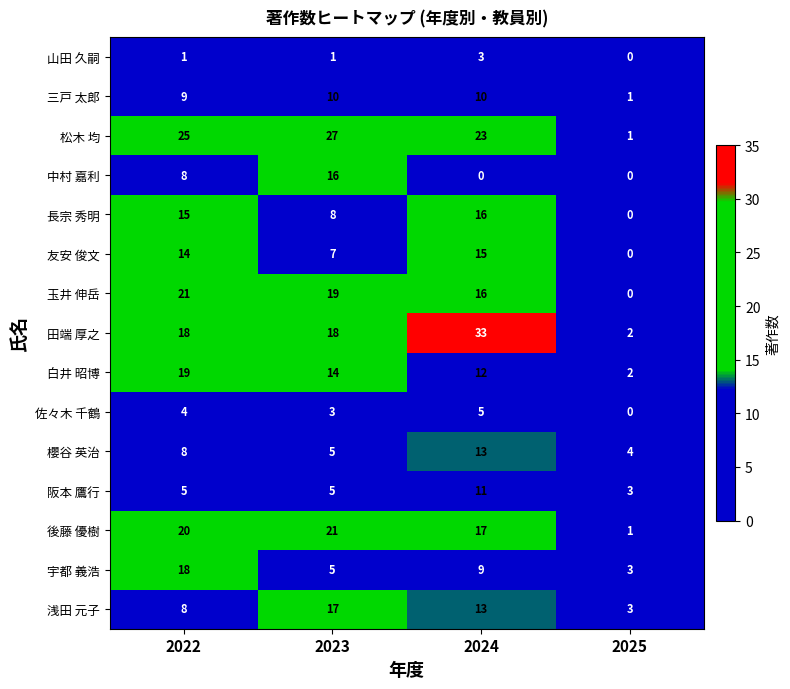

What is the total value across all series at 2024?

196